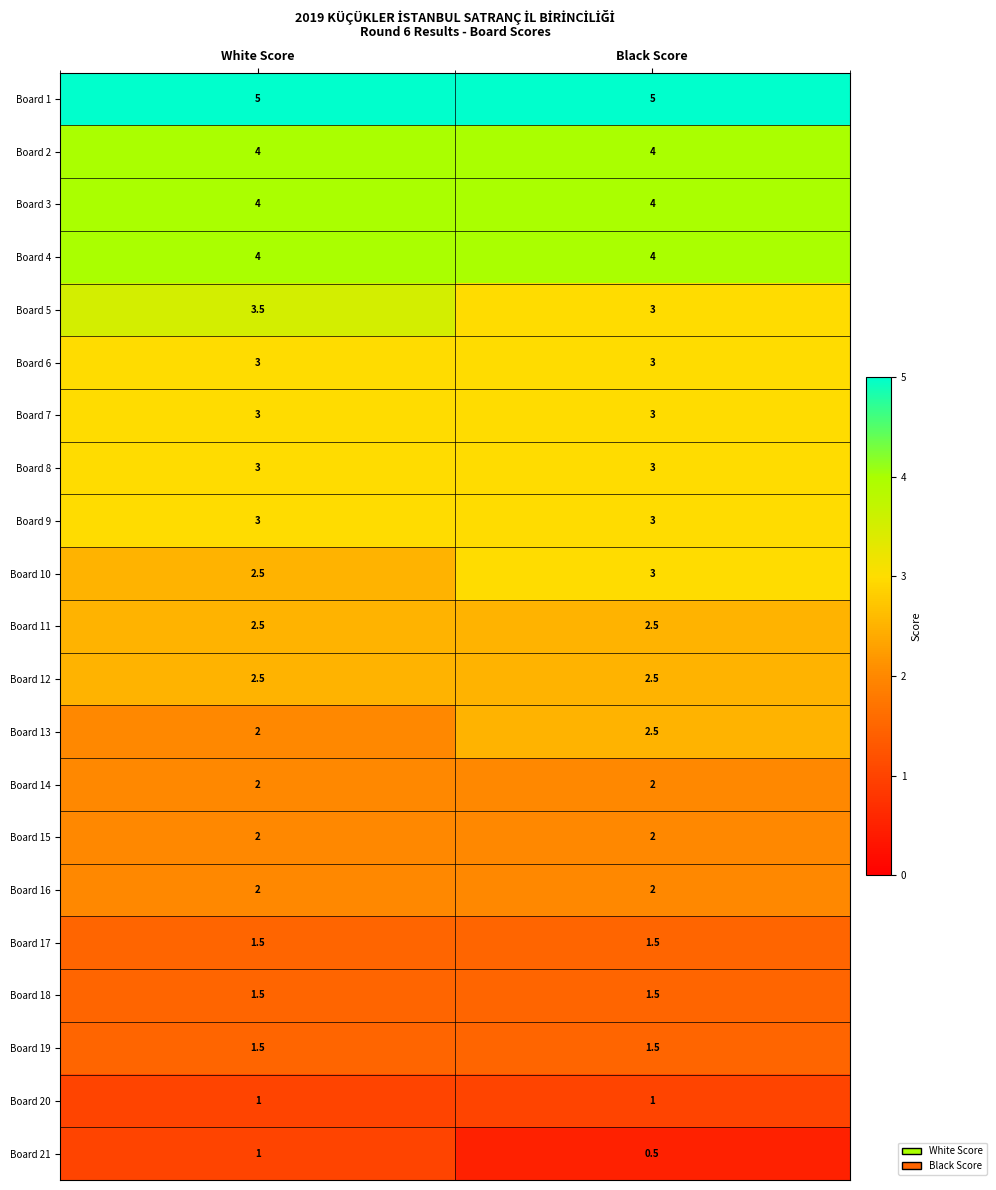

What is the sum of the Board 21 values at Black Score and White Score?

1.5